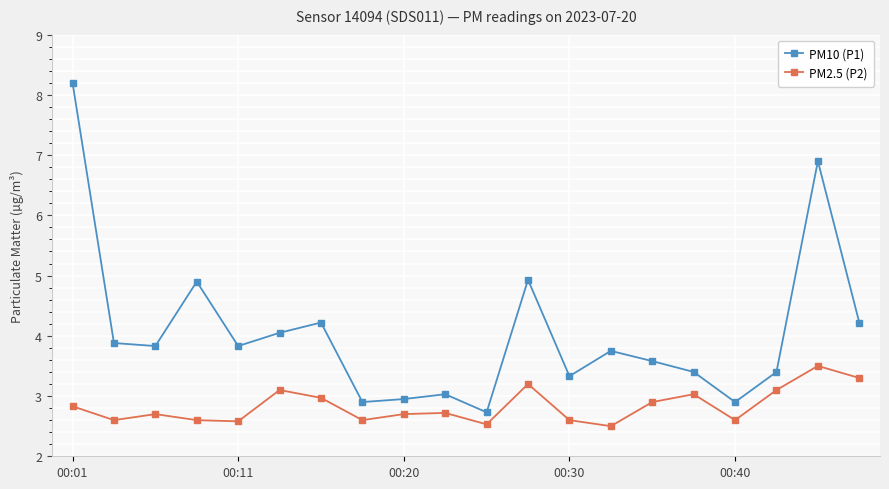

Which series has the largest total across all categories?

PM10 (P1)